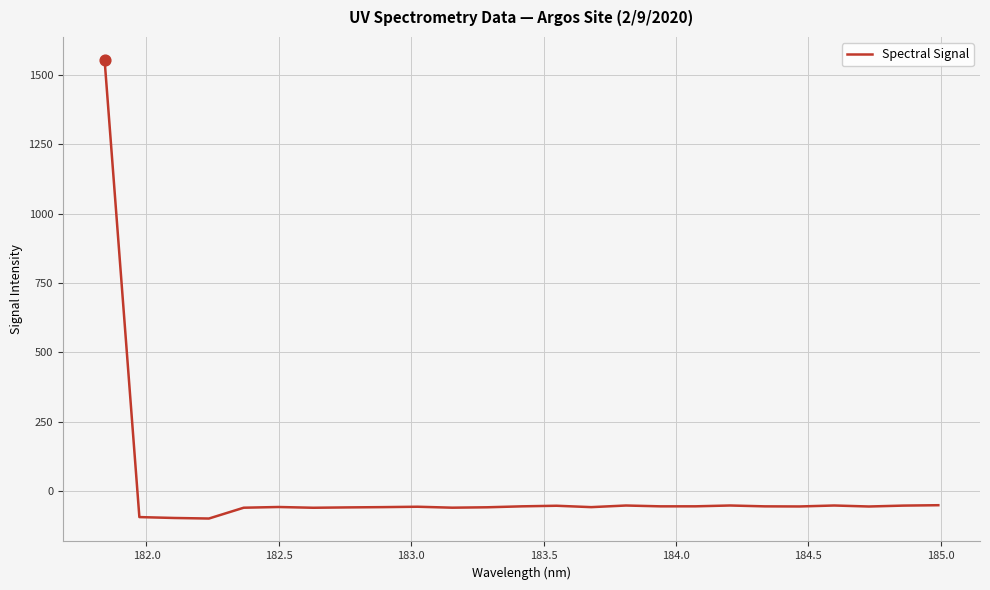

What is the smallest value displayed?

-99.0